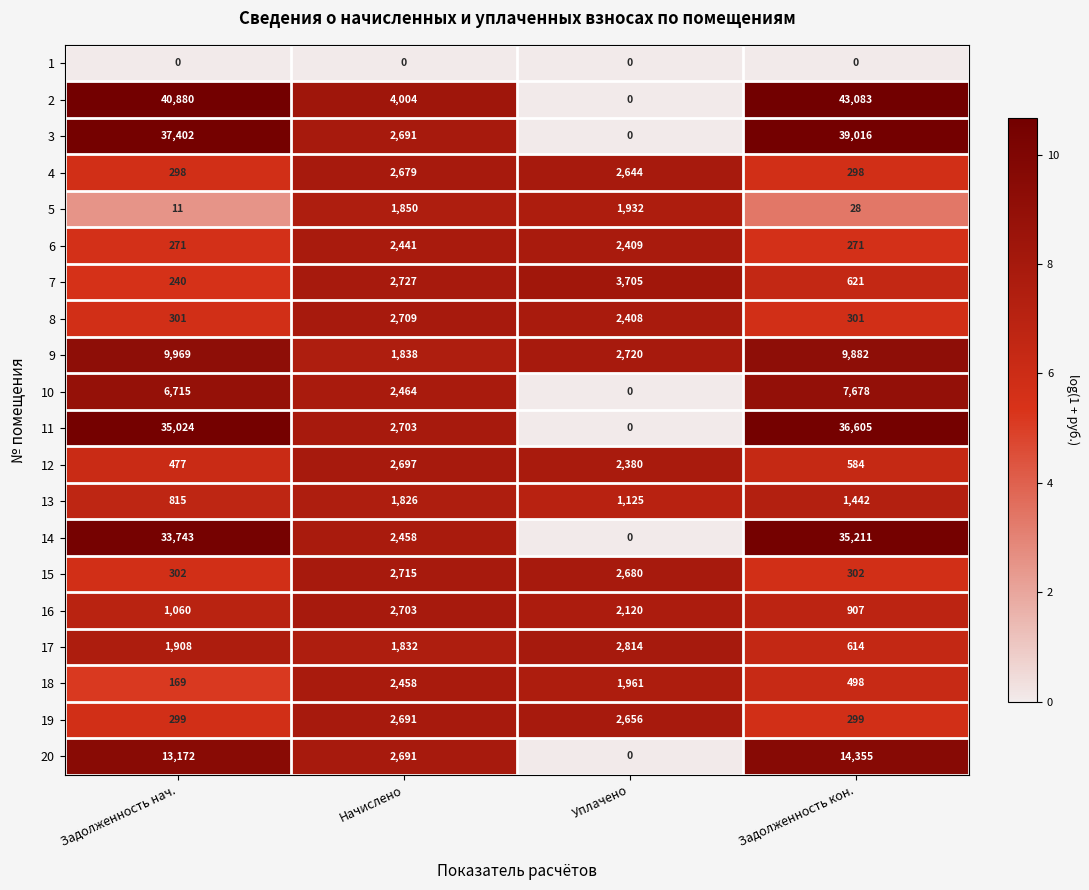

Rank the categories by 13 value from lowest to highest.

Задолженность нач., Уплачено, Задолженность кон., Начислено